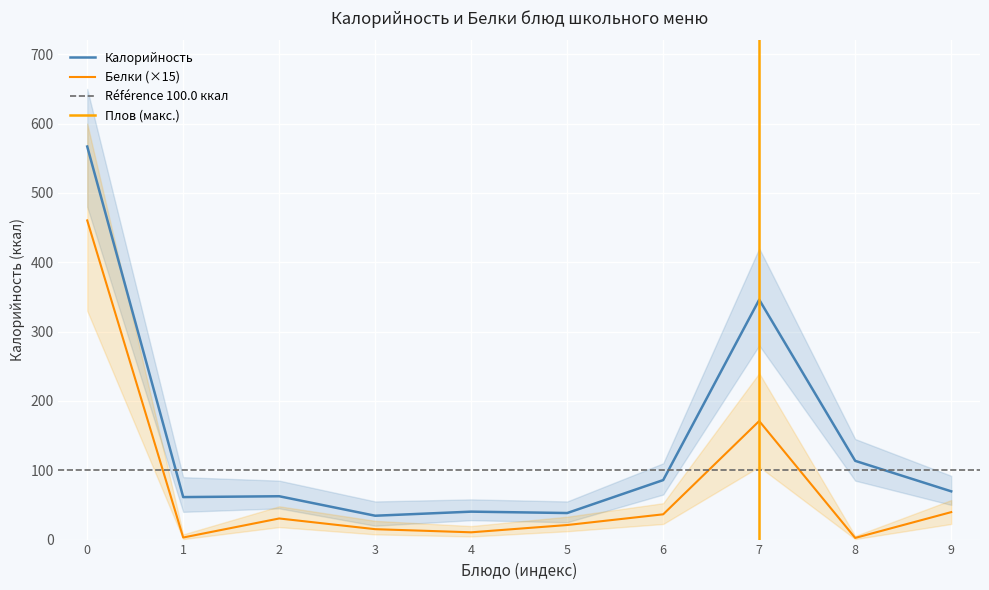

Rank the series by their average value, from lowest to highest.

Белки, Калорийность